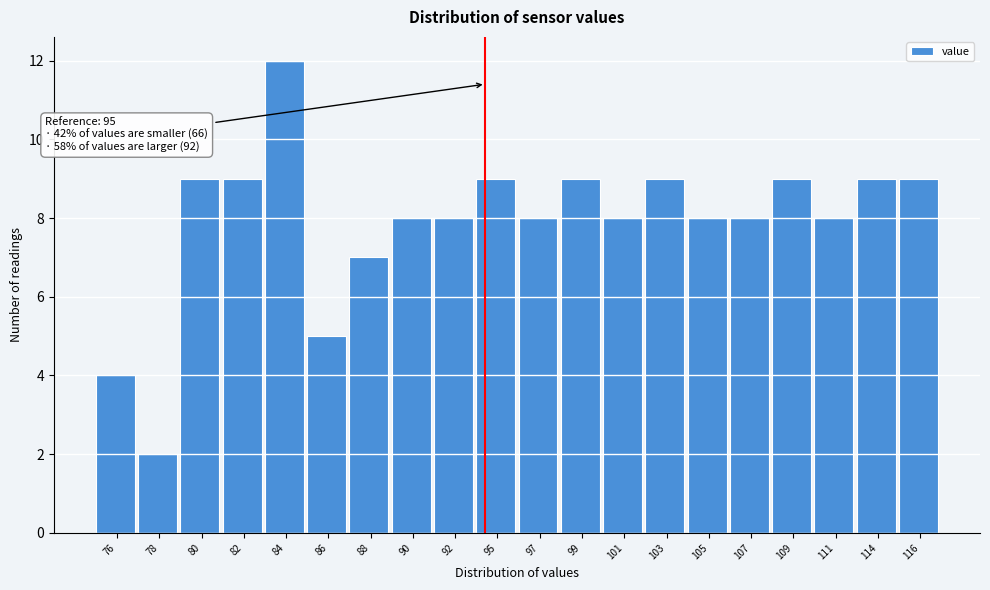

Reading right to left, what are all the values shown in this chart?

9	9	8	9	8	8	9	8	9	8	9	8	8	7	5	12	9	9	2	4